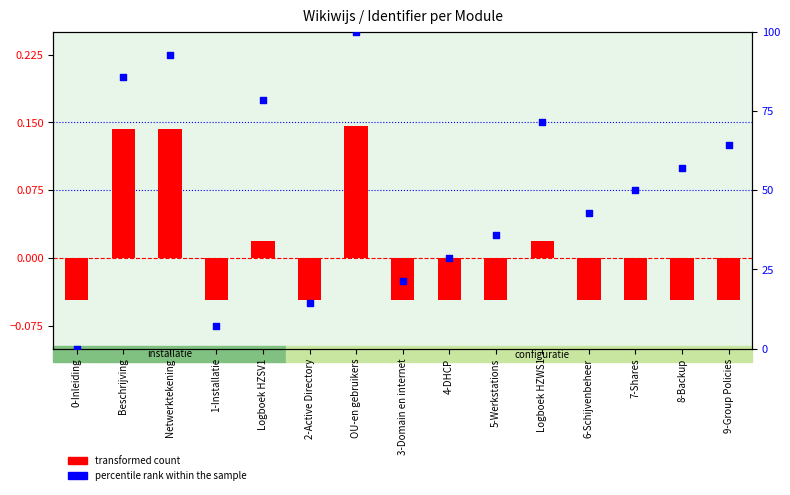

Which series contains the highest Y value?

percentile rank within the sample